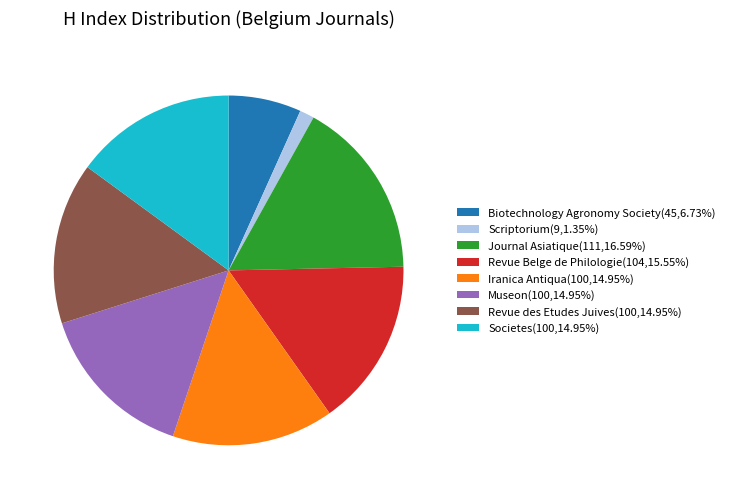

Does Iranica Antiqua represent more than half of the total?

No